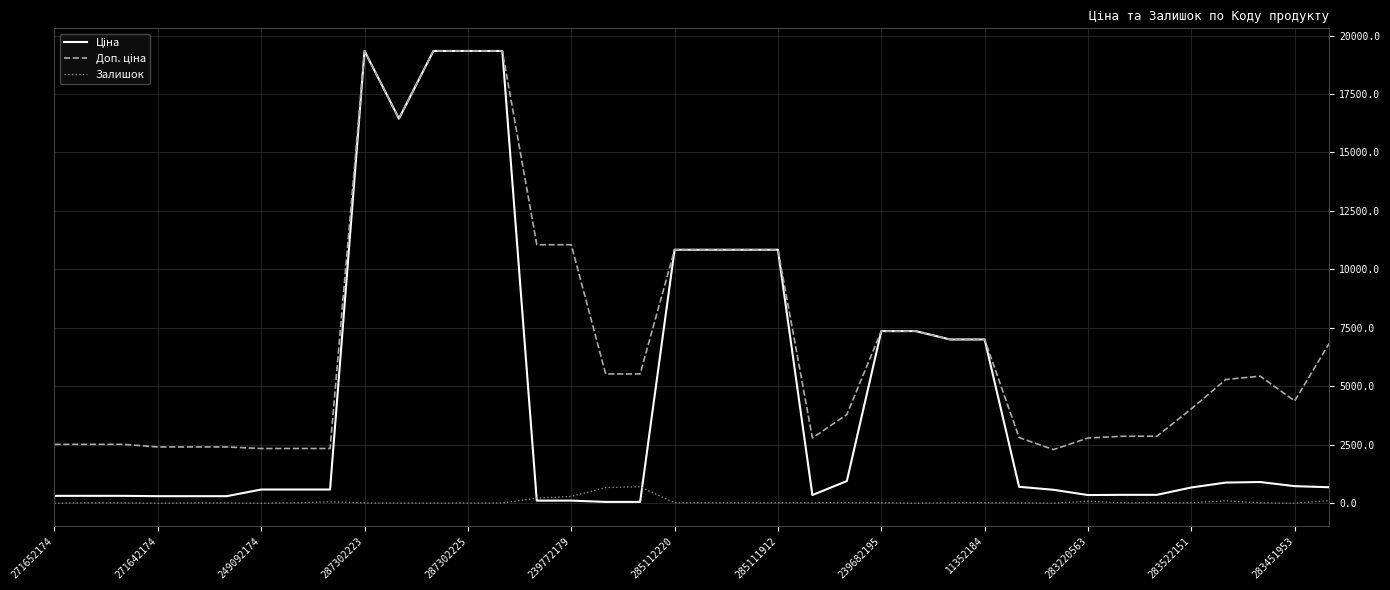

How many lines are shown in the chart?

3